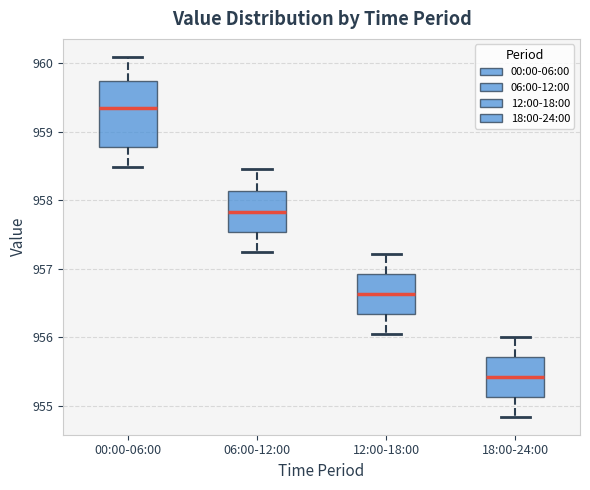

Comparing the boxes themselves (not the whiskers), which one is the tallest?

00:00-06:00